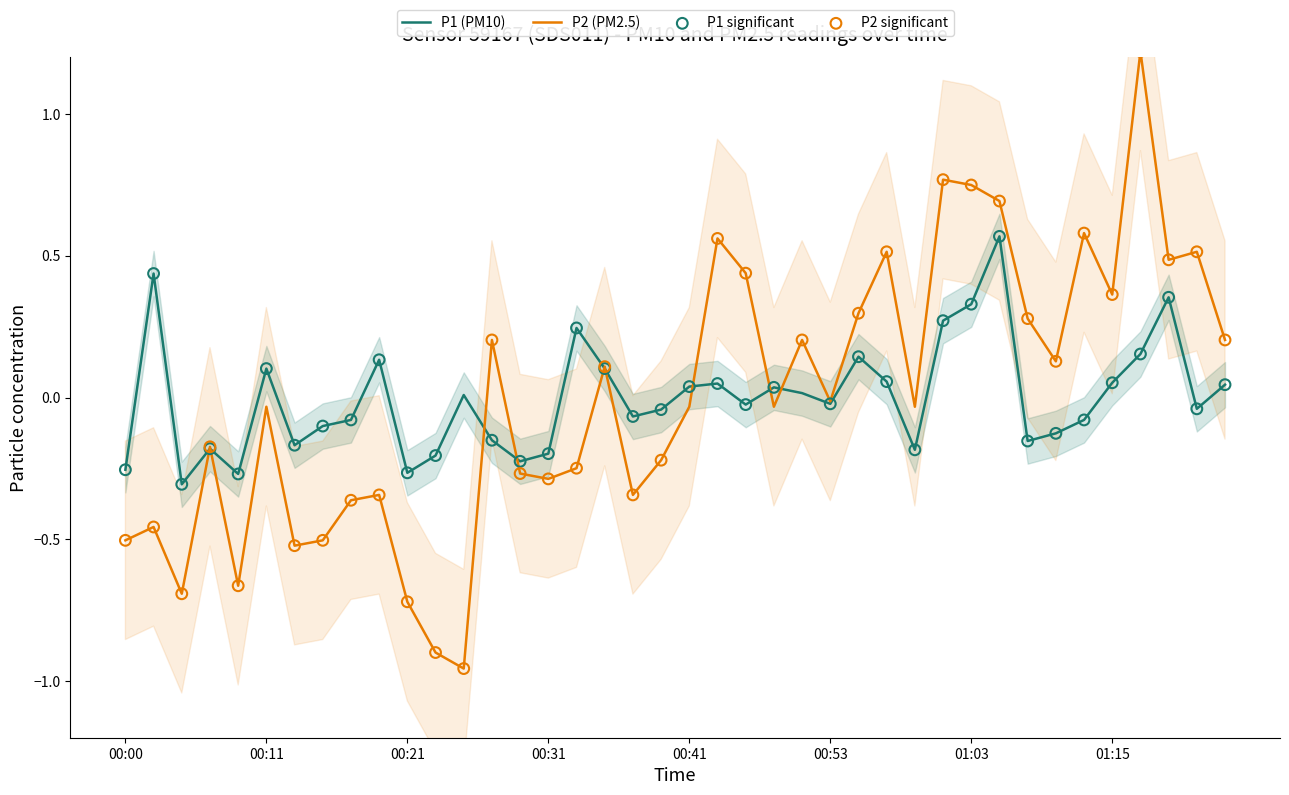

Which series contains the highest Y value?

P2